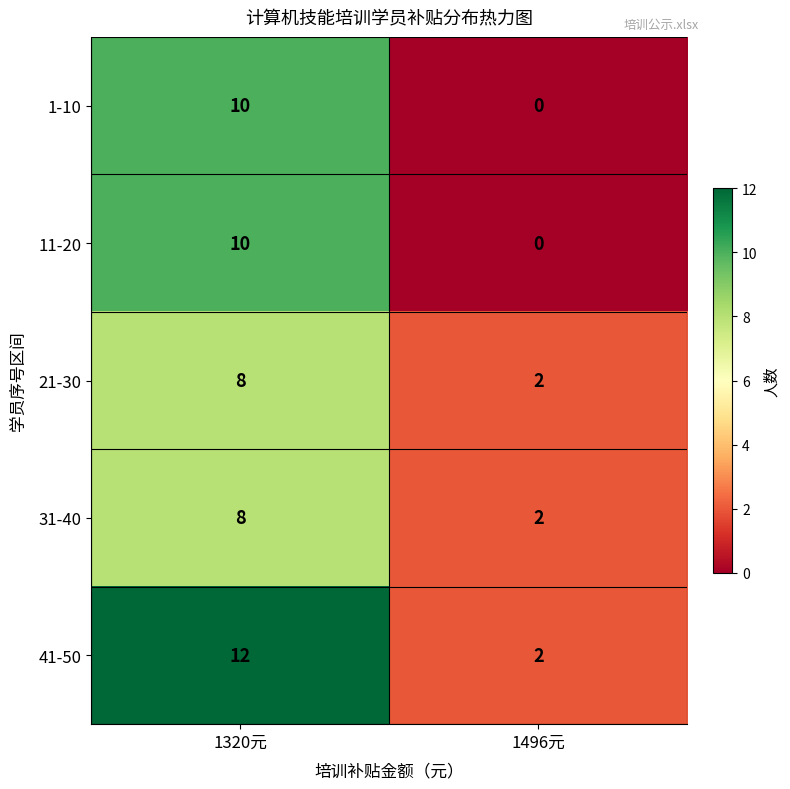

What is the difference between the highest and lowest values at 1320元?

4